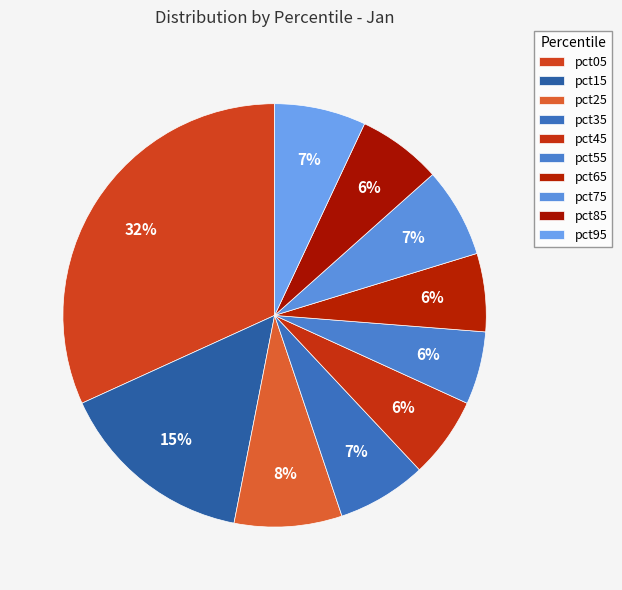

What is the total percentage of pct95 and pct75?

13.8%